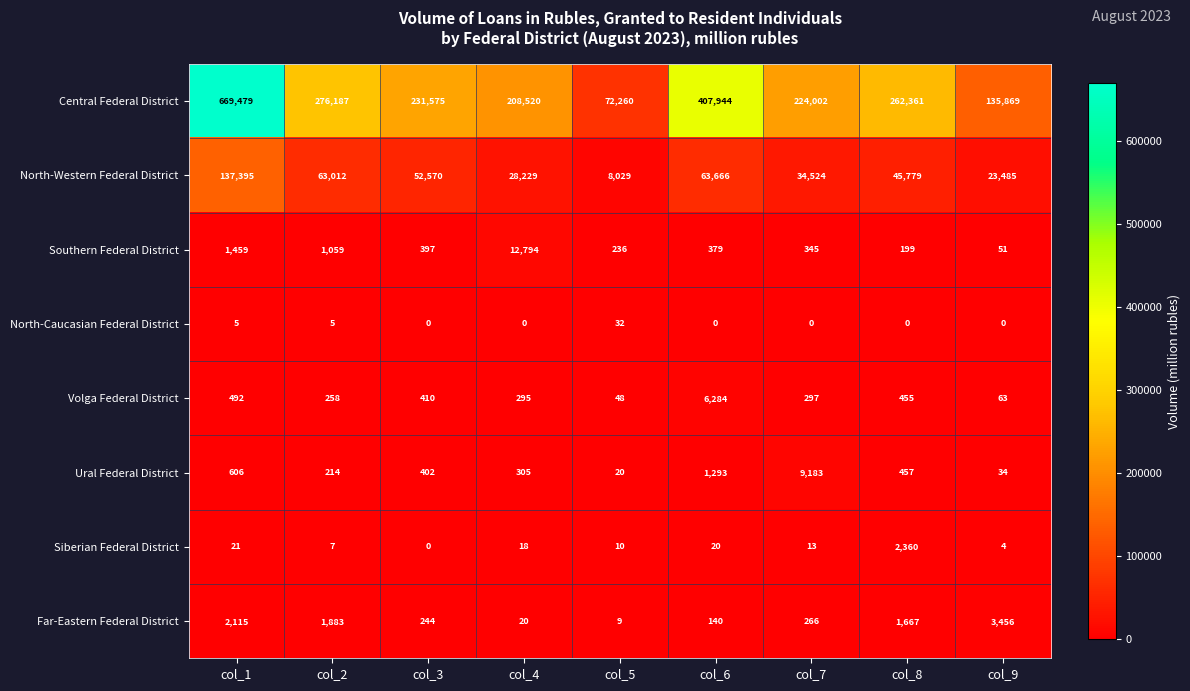

What is the sum of the North-Western Federal District values at col_2 and col_5?

71041